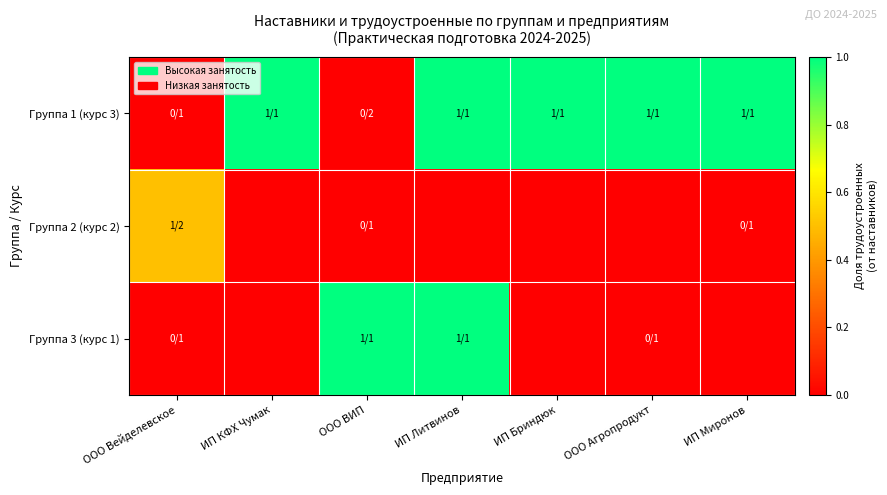

At ООО Вейделевское, list the series in order from largest to smallest.

Группа 2 (курс 2), Группа 1 (курс 3), Группа 3 (курс 1)